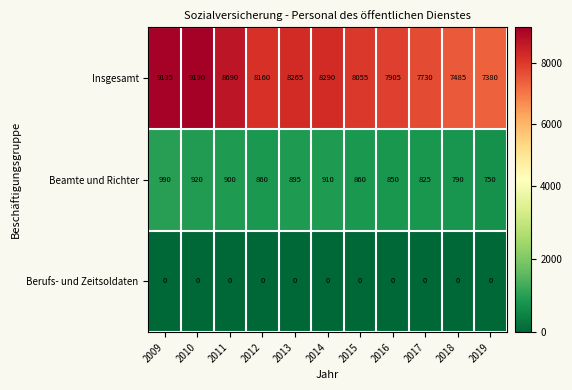

How many categories are shown in the chart?

11